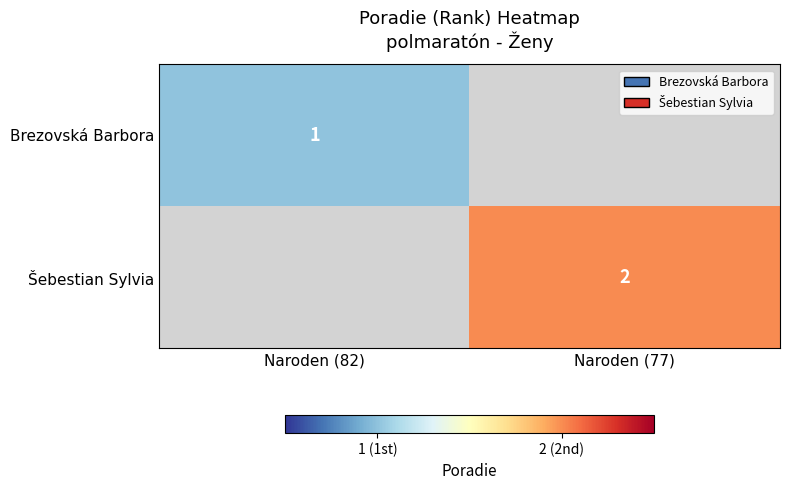

What is the maximum value shown in the chart?

2.0